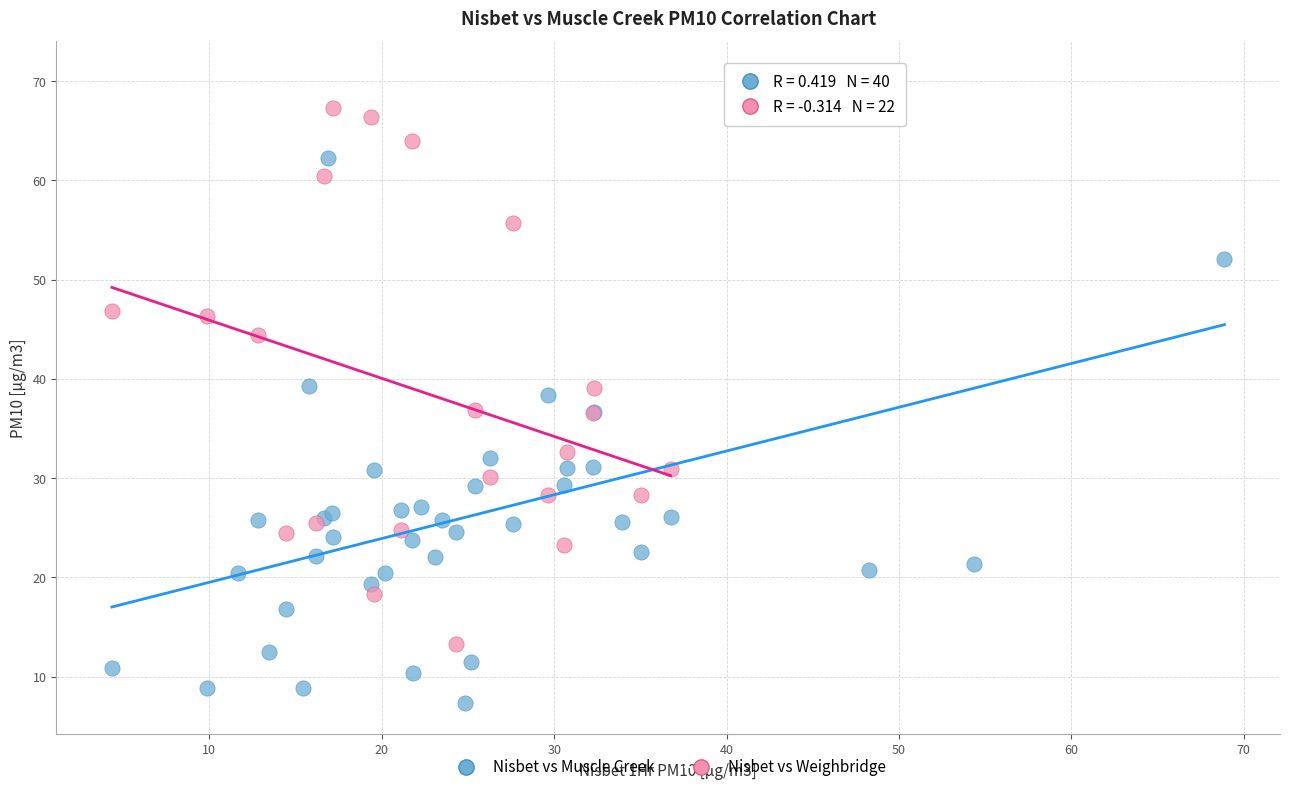

Which series contains the lowest Y value?

Nisbet vs Muscle Creek